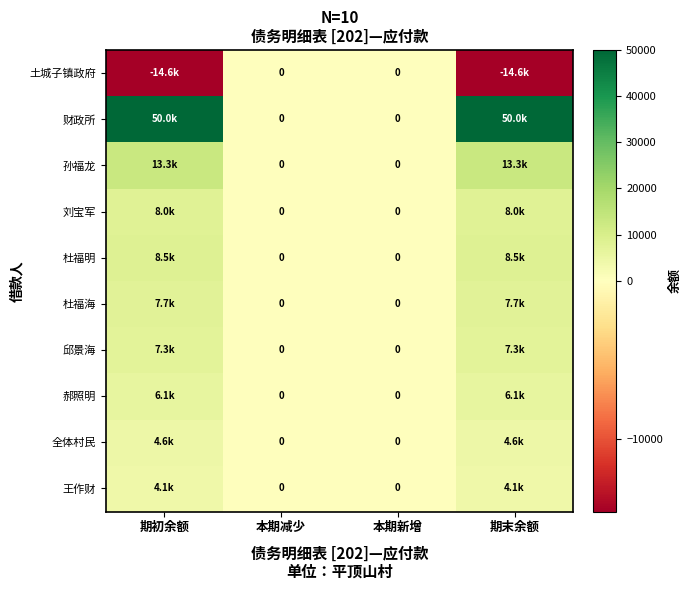

What is the sum of the 王作财 values at 本期减少 and 期初余额?

4084.8